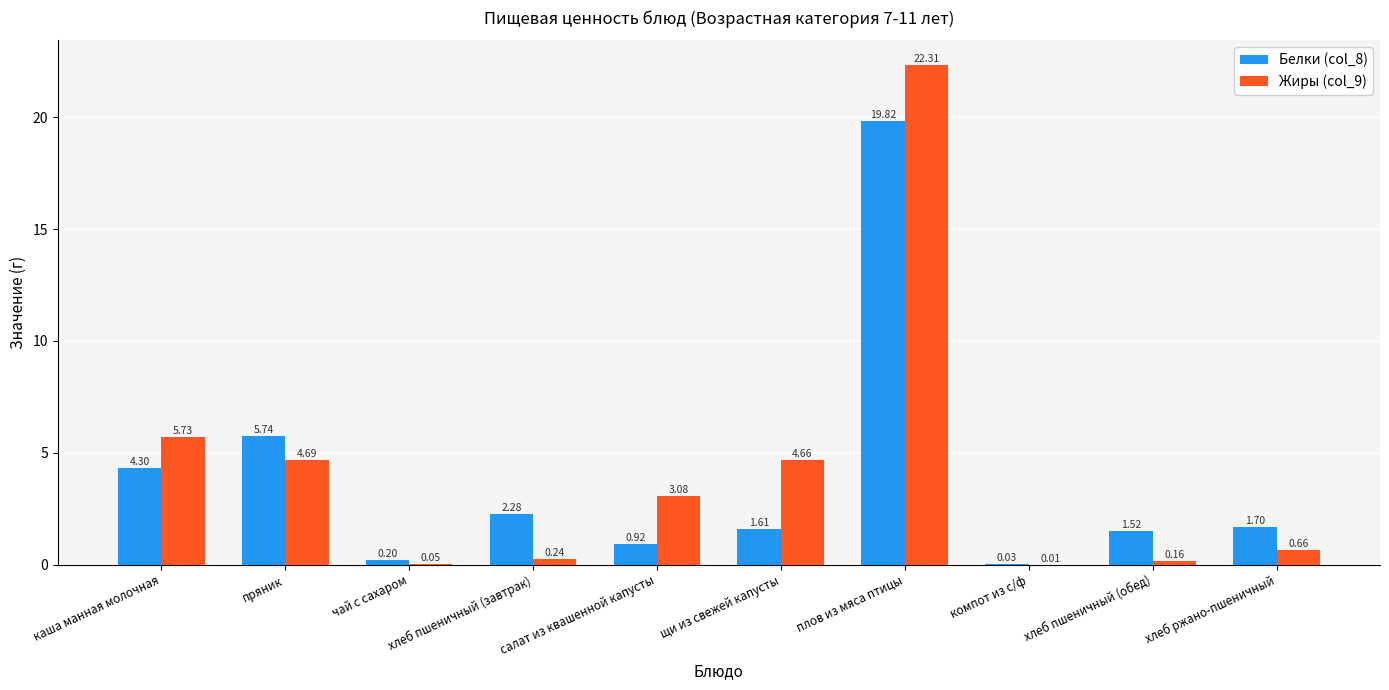

Where is Белки (col_8) nearest to the value 9?

пряник